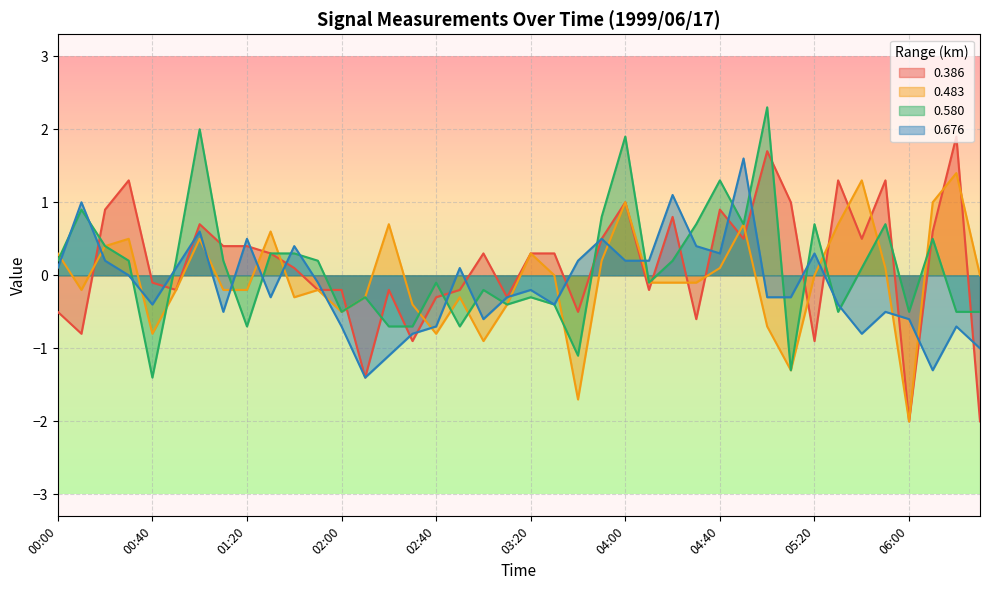

Reading left to right, transcribe all the data shown in this chart.

0.386: 00:00=-0.5	00:10=-0.8	00:20=0.9	00:30=1.3	00:40=-0.1	00:50=-0.2	01:00=0.7	01:10=0.4	01:20=0.4	01:30=0.3	01:40=0.1	01:50=-0.2	02:00=-0.2	02:10=-1.4	02:20=-0.2	02:30=-0.9	02:40=-0.3	02:50=-0.2	03:00=0.3	03:10=-0.3	03:20=0.3	03:30=0.3	03:40=-0.5	03:50=0.5	04:00=1.0	04:10=-0.2	04:20=0.8	04:30=-0.6	04:40=0.9	04:50=0.5	05:00=1.7	05:10=1.0	05:20=-0.9	05:30=1.3	05:40=0.5	05:50=1.3	06:00=-2.0	06:10=0.6	06:20=1.9	06:30=-2.0
0.483: 00:00=0.3	00:10=-0.2	00:20=0.4	00:30=0.5	00:40=-0.8	00:50=-0.2	01:00=0.5	01:10=-0.2	01:20=-0.2	01:30=0.6	01:40=-0.3	01:50=-0.2	02:00=-0.5	02:10=-0.3	02:20=0.7	02:30=-0.4	02:40=-0.8	02:50=-0.3	03:00=-0.9	03:10=-0.4	03:20=0.3	03:30=0.0	03:40=-1.7	03:50=0.2	04:00=1.0	04:10=-0.1	04:20=-0.1	04:30=-0.1	04:40=0.1	04:50=0.7	05:00=-0.7	05:10=-1.3	05:20=0.0	05:30=0.7	05:40=1.3	05:50=0.1	06:00=-2.0	06:10=1.0	06:20=1.4	06:30=0.0
0.580: 00:00=0.2	00:10=0.9	00:20=0.4	00:30=0.2	00:40=-1.4	00:50=0.2	01:00=2.0	01:10=0.2	01:20=-0.7	01:30=0.3	01:40=0.3	01:50=0.2	02:00=-0.5	02:10=-0.3	02:20=-0.7	02:30=-0.7	02:40=-0.1	02:50=-0.7	03:00=-0.2	03:10=-0.4	03:20=-0.3	03:30=-0.4	03:40=-1.1	03:50=0.8	04:00=1.9	04:10=-0.1	04:20=0.2	04:30=0.7	04:40=1.3	04:50=0.7	05:00=2.3	05:10=-1.3	05:20=0.7	05:30=-0.5	05:40=0.1	05:50=0.7	06:00=-0.5	06:10=0.5	06:20=-0.5	06:30=-0.5
0.676: 00:00=0.1	00:10=1.0	00:20=0.2	00:30=-0.0	00:40=-0.4	00:50=0.1	01:00=0.6	01:10=-0.5	01:20=0.5	01:30=-0.3	01:40=0.4	01:50=-0.1	02:00=-0.7	02:10=-1.4	02:20=-1.1	02:30=-0.8	02:40=-0.7	02:50=0.1	03:00=-0.6	03:10=-0.3	03:20=-0.2	03:30=-0.4	03:40=0.2	03:50=0.5	04:00=0.2	04:10=0.2	04:20=1.1	04:30=0.4	04:40=0.3	04:50=1.6	05:00=-0.3	05:10=-0.3	05:20=0.3	05:30=-0.4	05:40=-0.8	05:50=-0.5	06:00=-0.6	06:10=-1.3	06:20=-0.7	06:30=-1.0